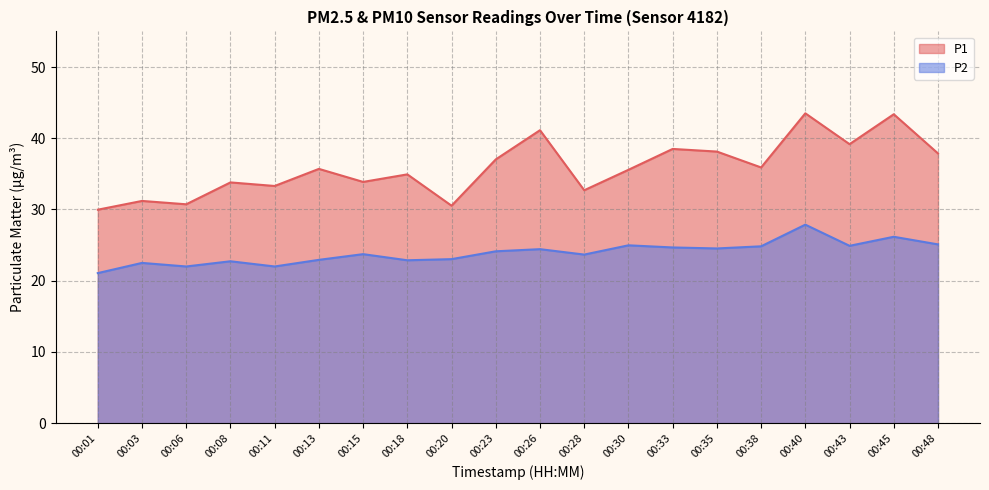

Between 00:20 and 00:38, which series saw the biggest shift?

P1